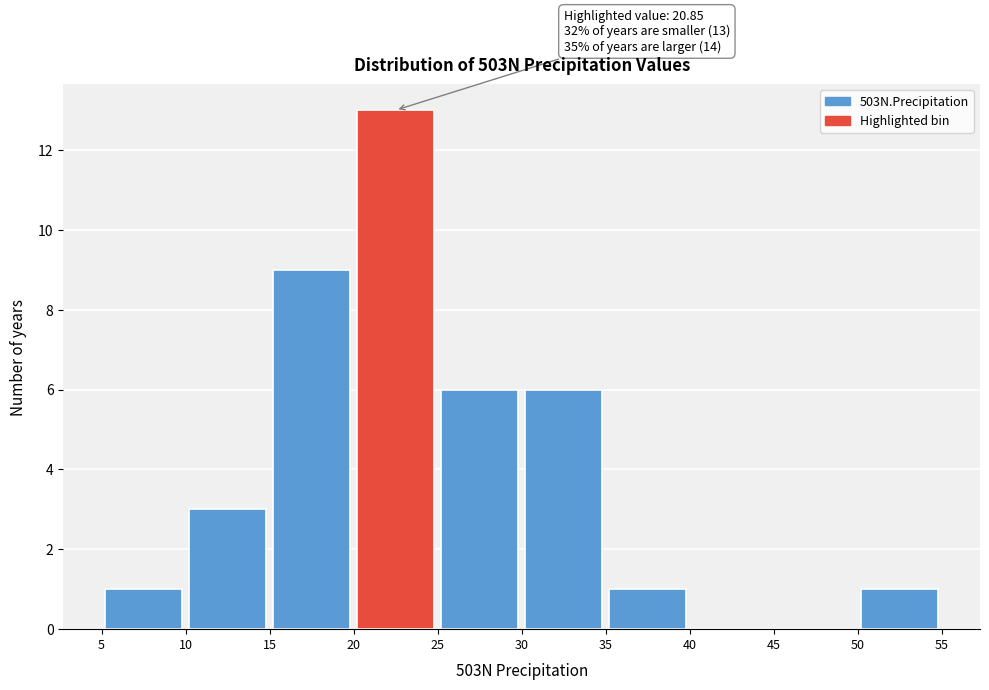

Which range on the x-axis has the tallest bar?

20 to 25